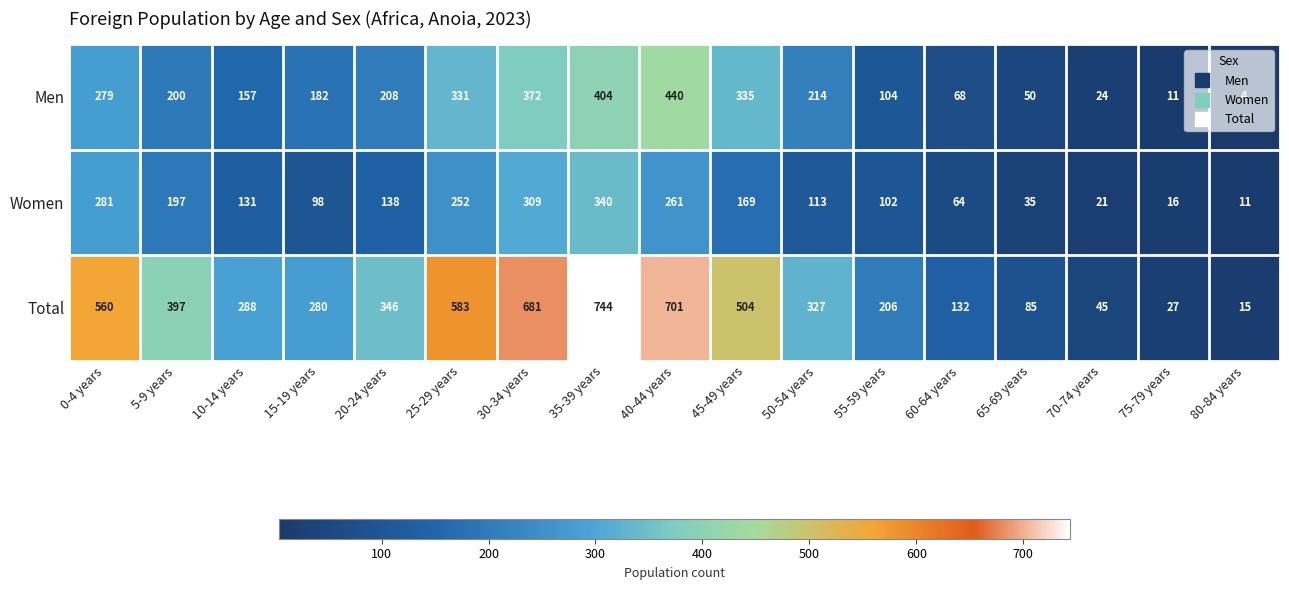

Where is Women nearest to the value 175?

45-49 years